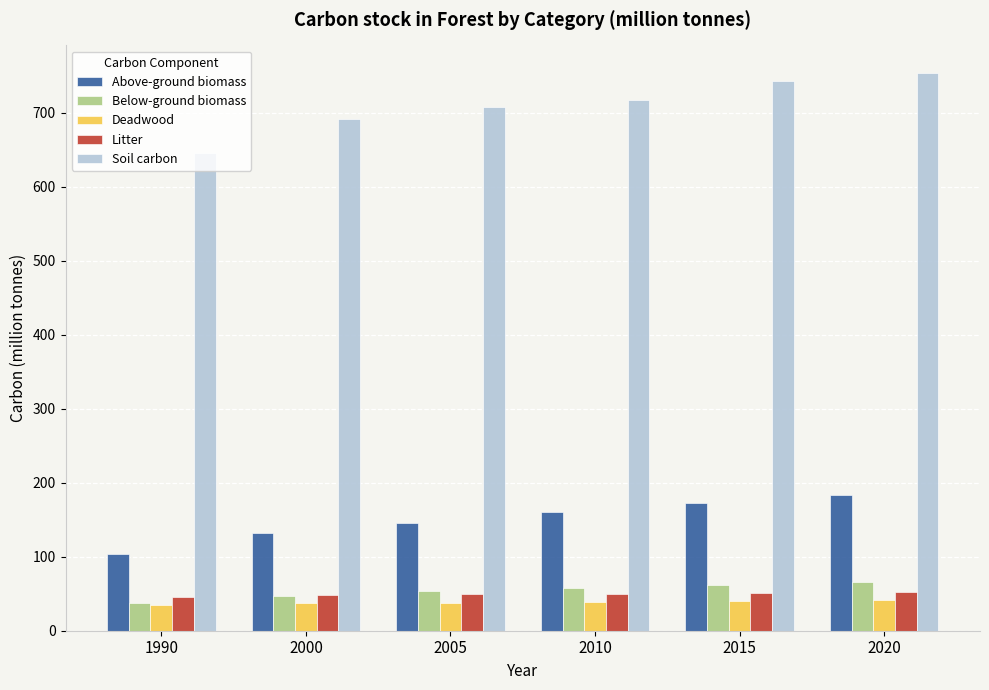

How many bars are there in total?

30